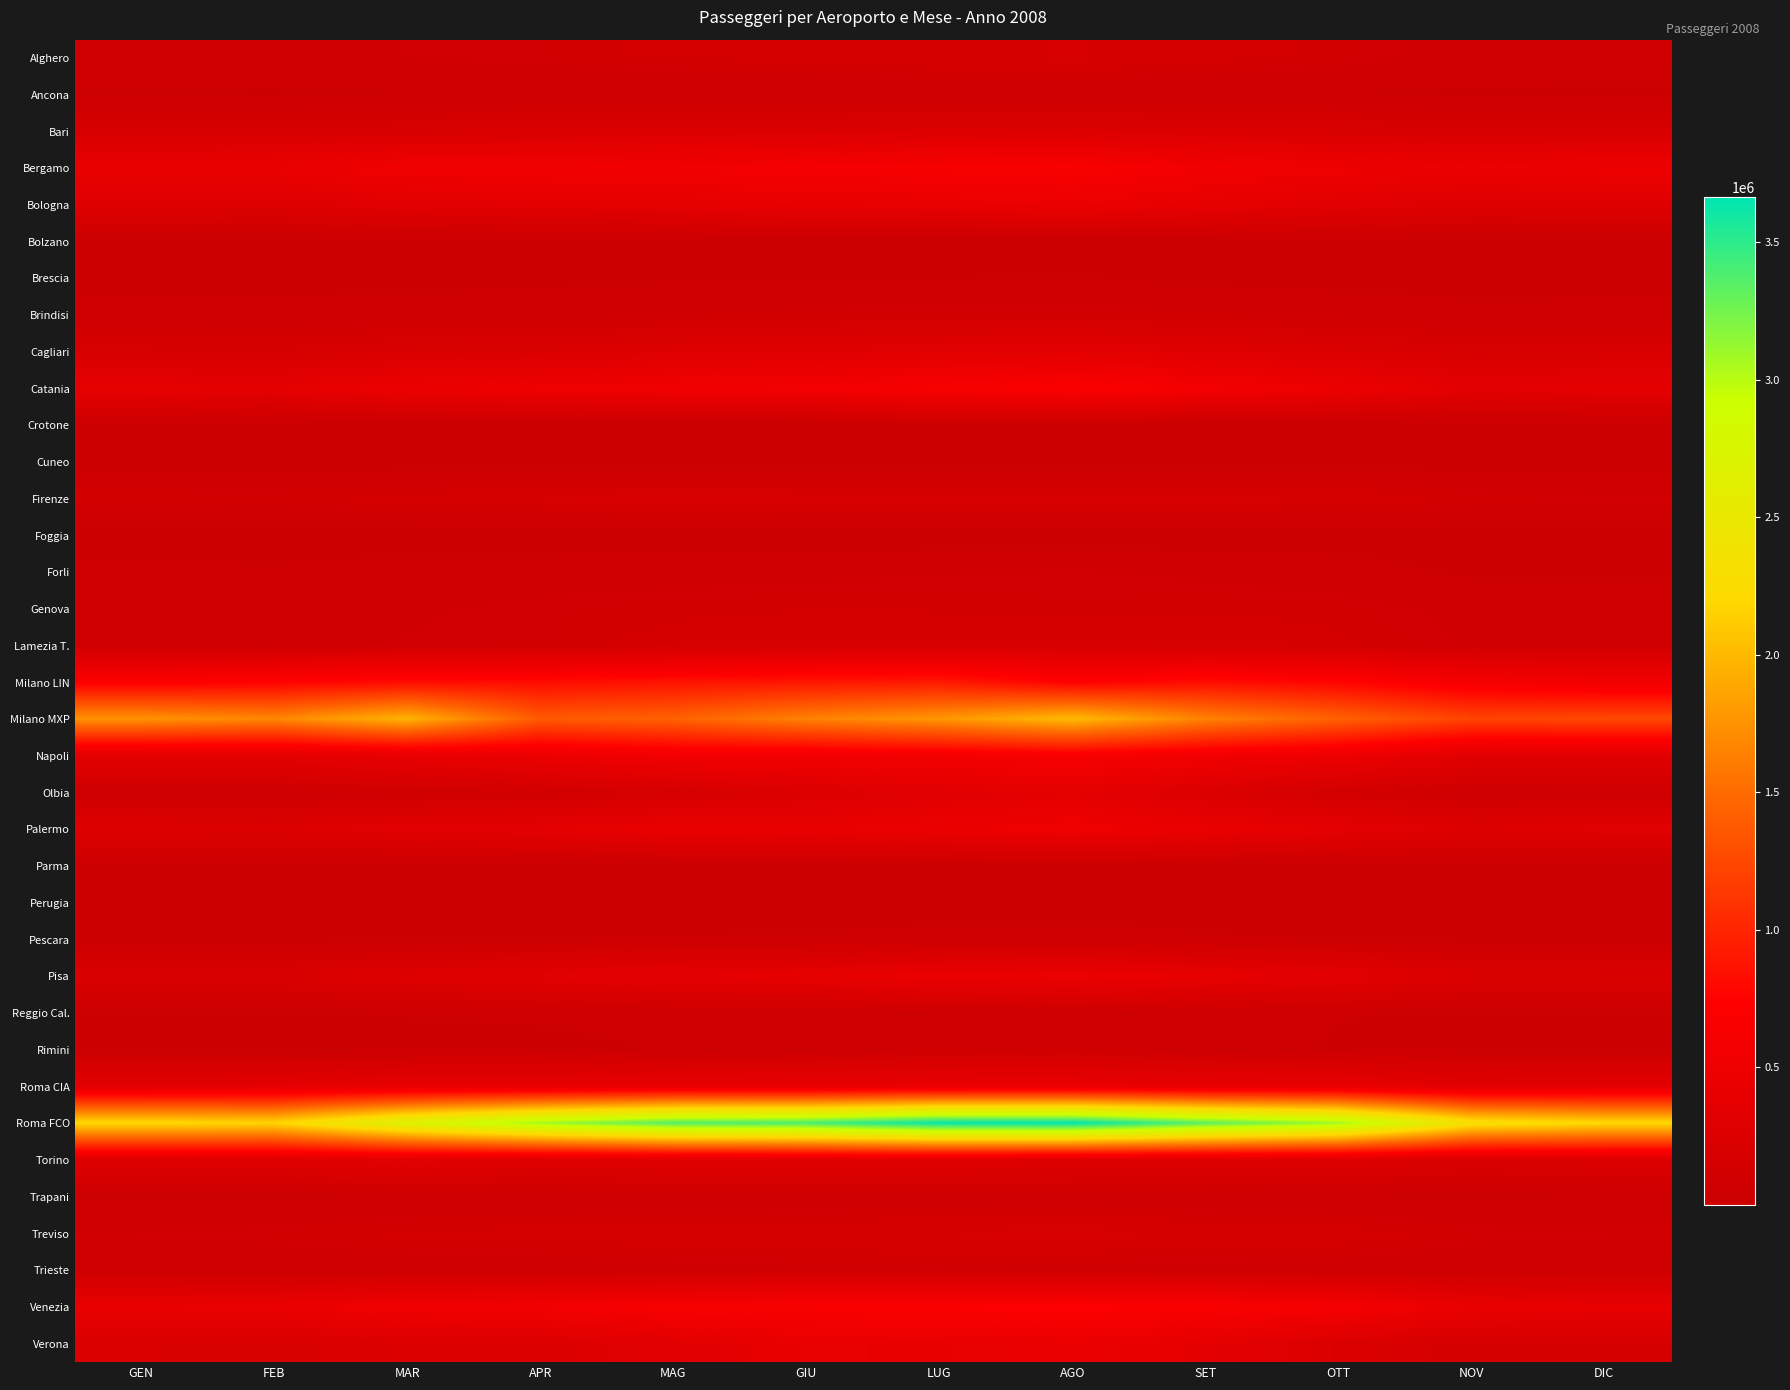

At which category is the sum across all series the highest?

AGO